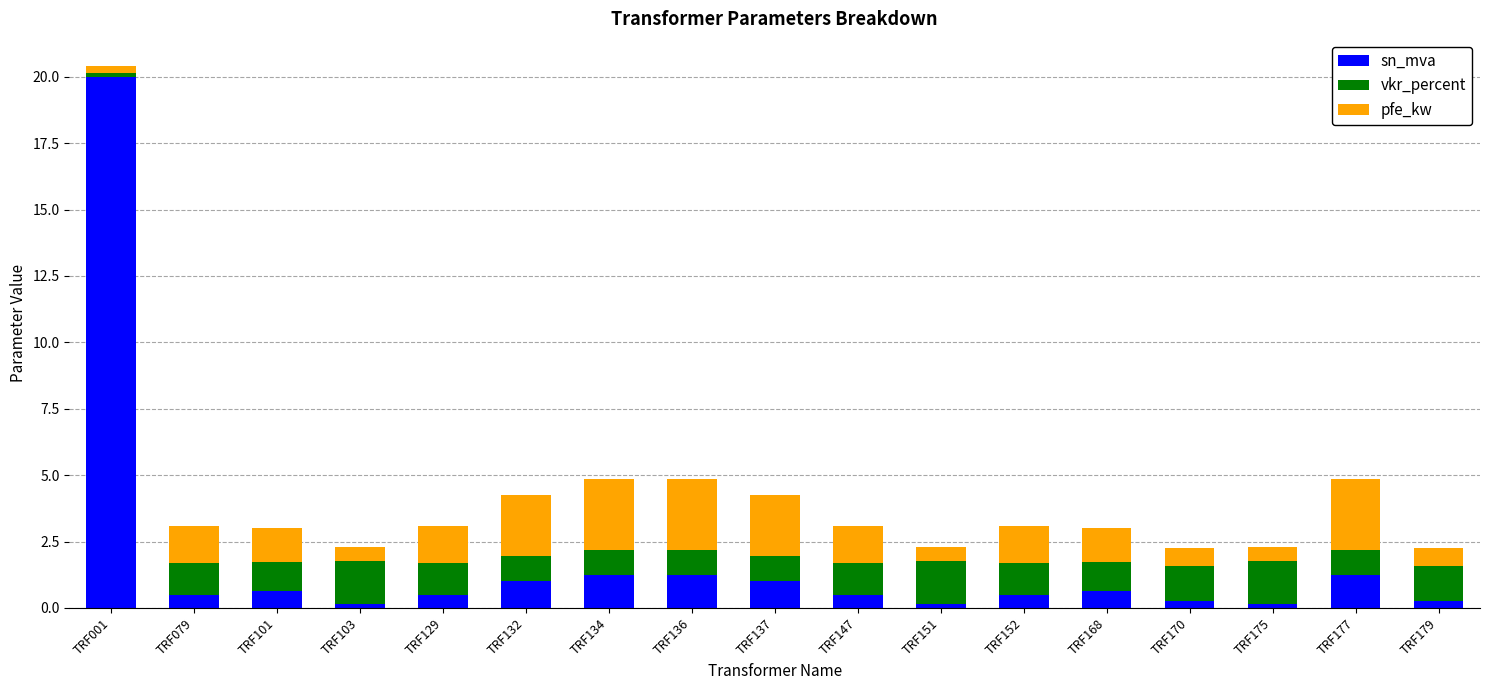

What is the maximum value for sn_mva?

20.0